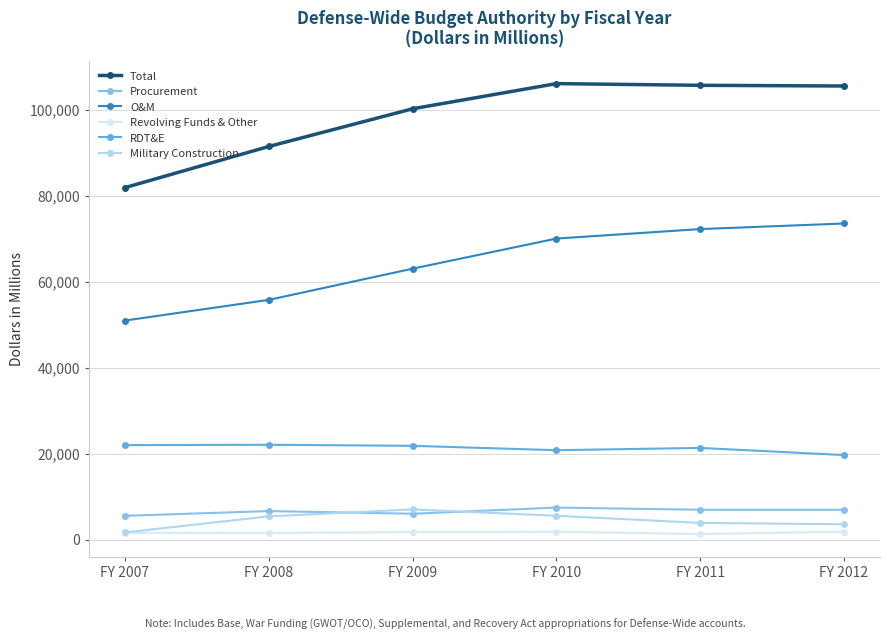

True or false: RDT&E and Revolving Funds & Other cross at least once.

False